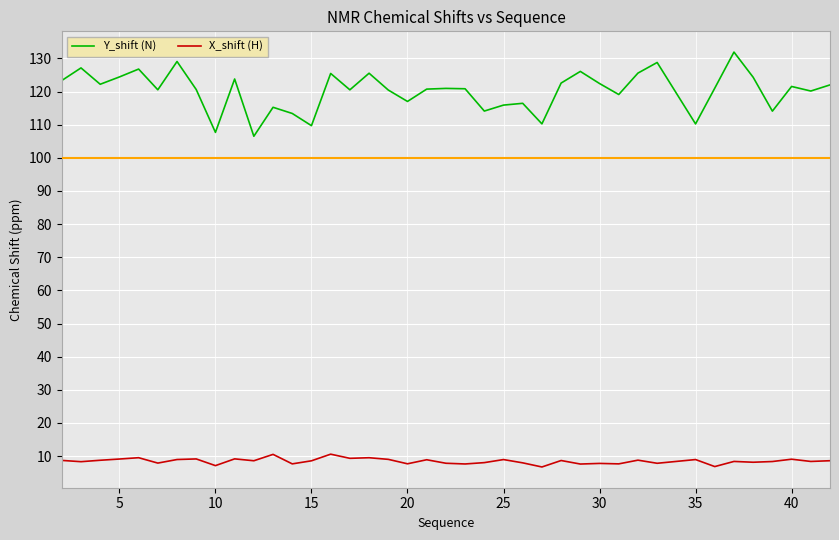

Which series has the largest total across all categories?

Y_shift (N)